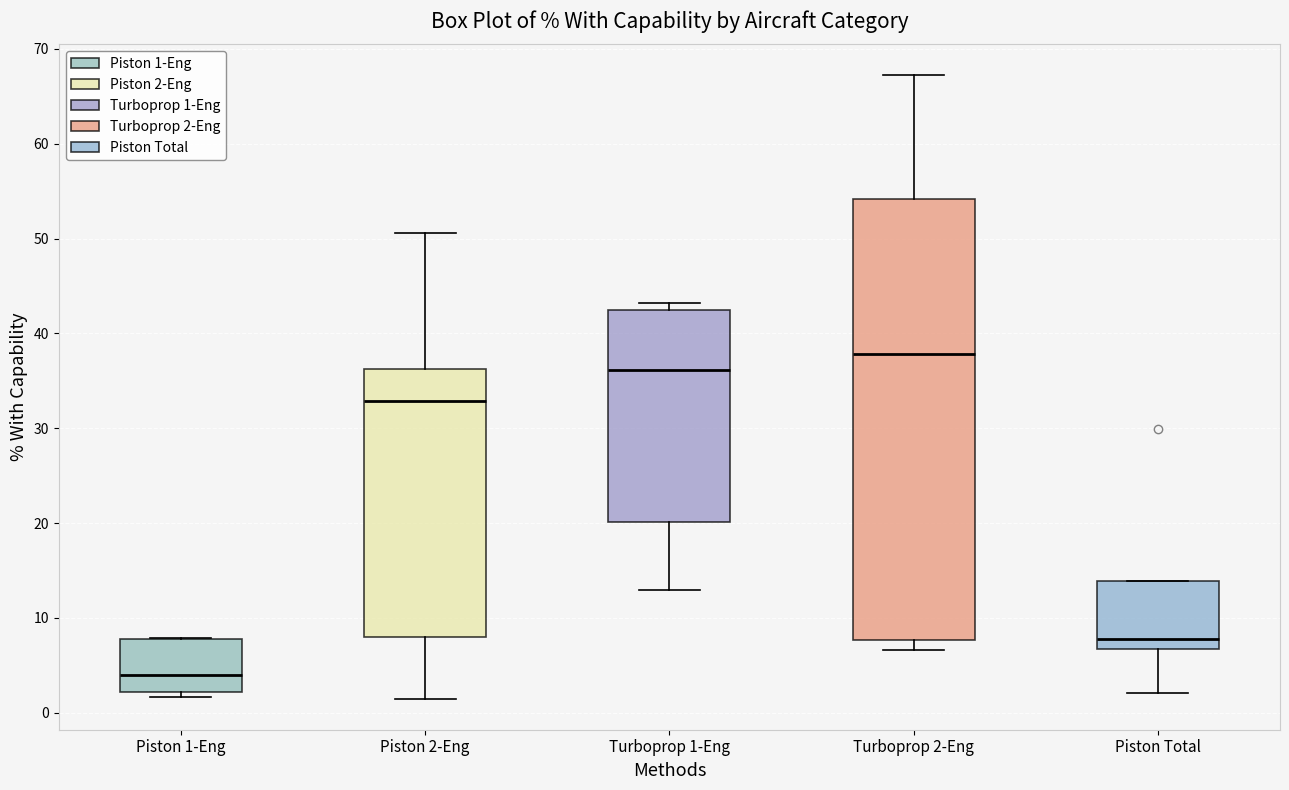

Where does the upper whisker of the box for Turboprop 2-Eng end on the y-axis? The values are not printed on the chart, so give them approximately, as read against the axis.

67